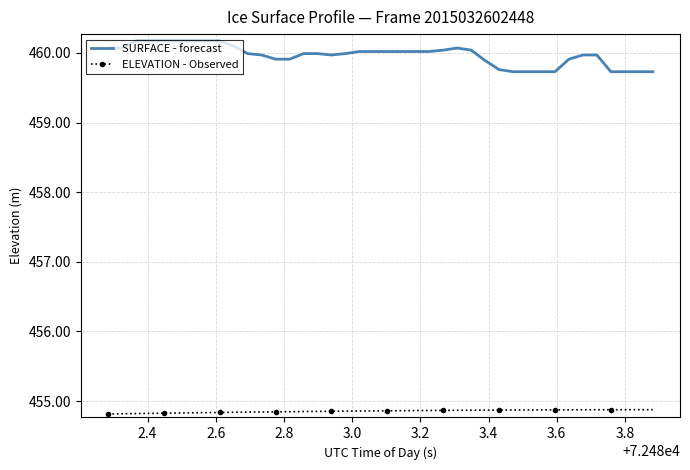

What is the sum of all ELEVATION - Observed values?

18194.2